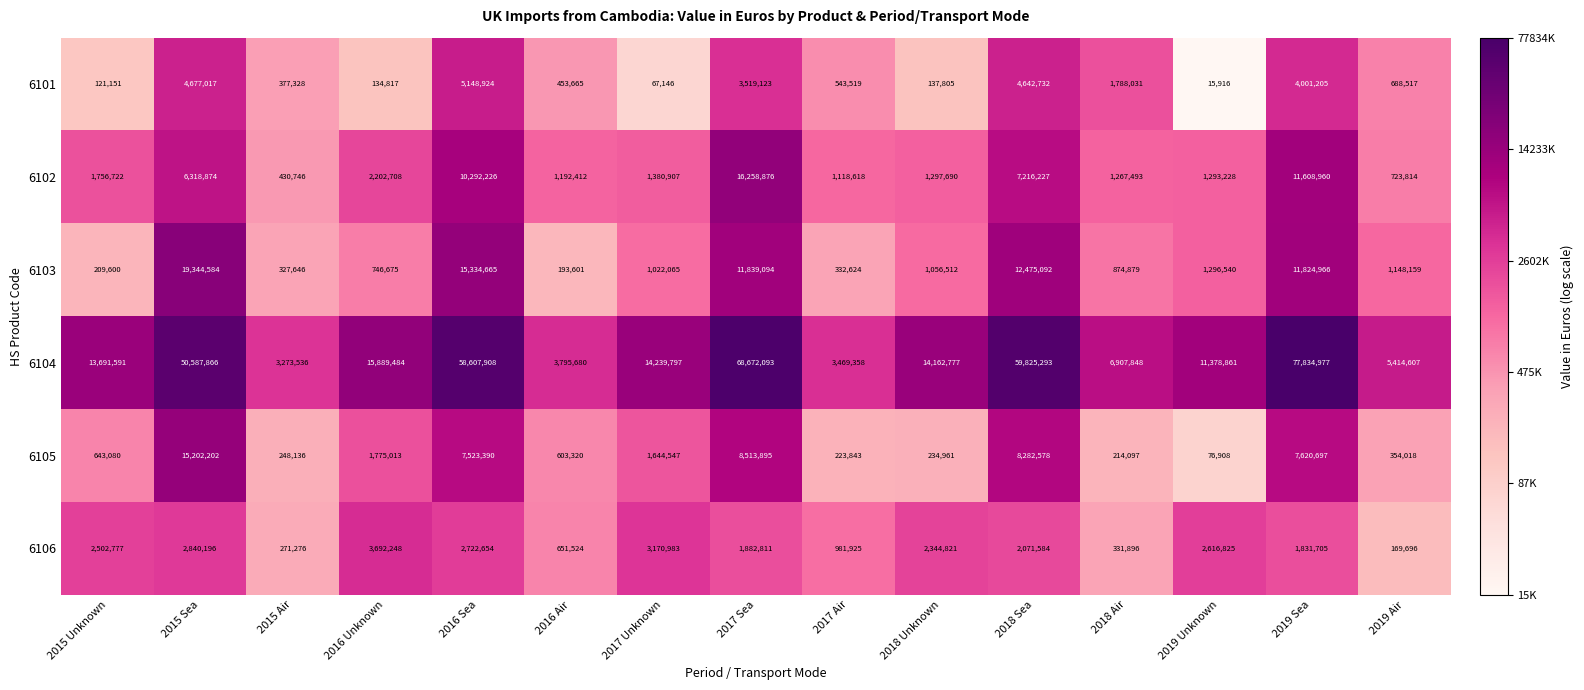

Which series changed the most between 2016 Air and 2019 Air?

6104